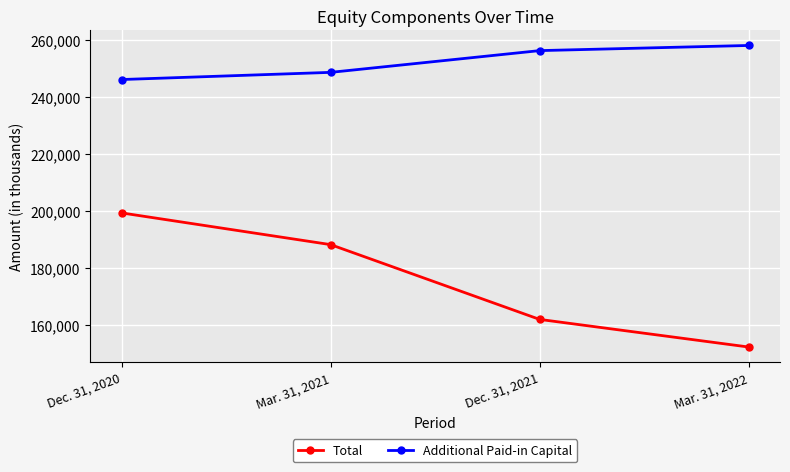

Is it true that Additional Paid-in Capital equals 57760 at Mar. 31, 2021?

False